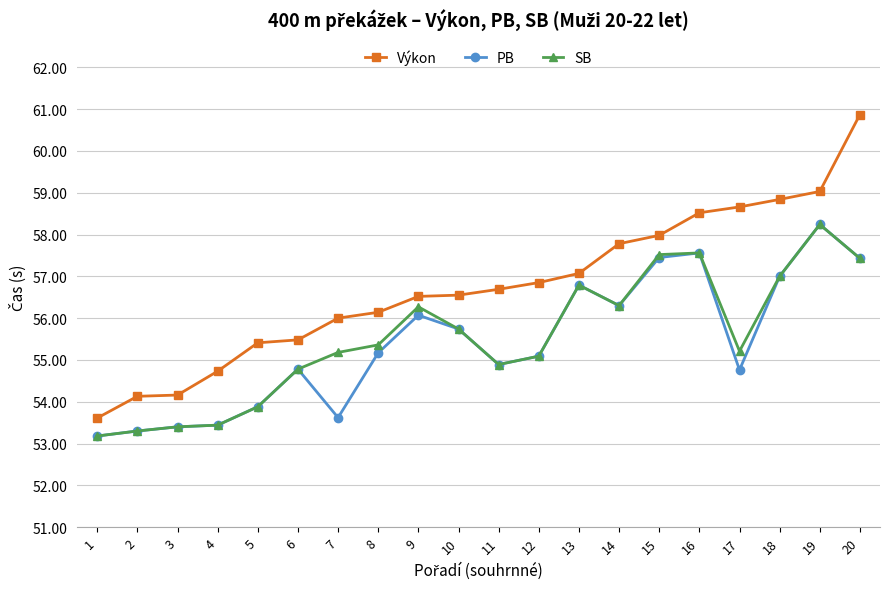

What is the total value across all series at 6?

165.0